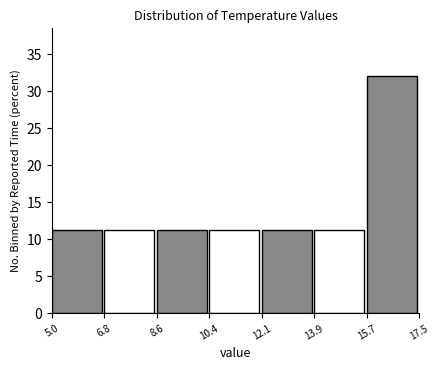

Reading left to right, transcribe this chart: for each bar, give the range it covers on the x-axis and its height. The values are not printed on the chart, so give them approximately, as read against the axis.

5.0 to 6.8: 11.5
6.8 to 8.6: 11.5
8.6 to 10.4: 11.5
10.4 to 12.1: 11.5
12.1 to 13.9: 11.5
13.9 to 15.7: 11.5
15.7 to 17.5: 32.0